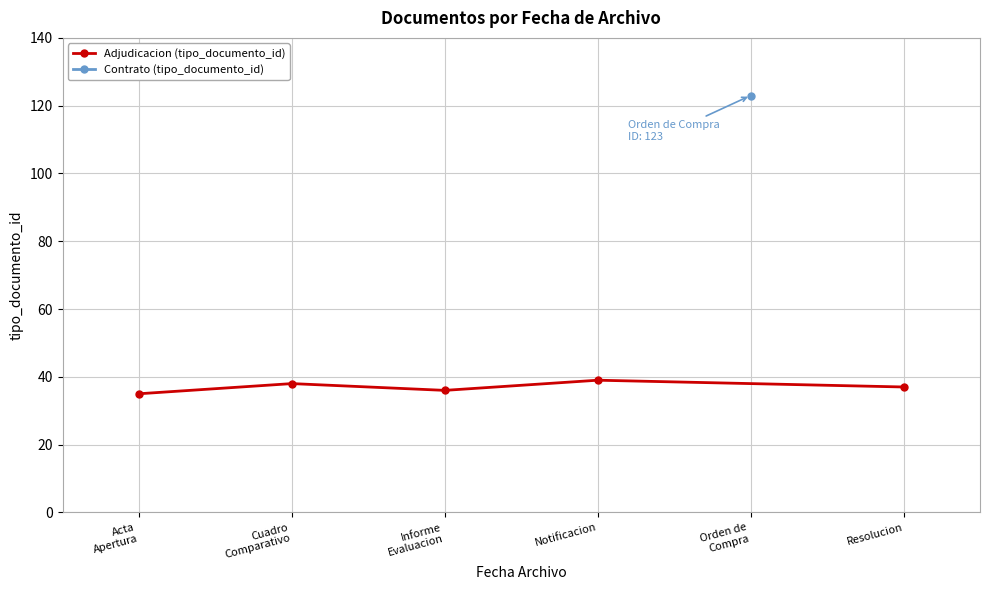

True or false: the data has more than 0 interior local peaks.

True